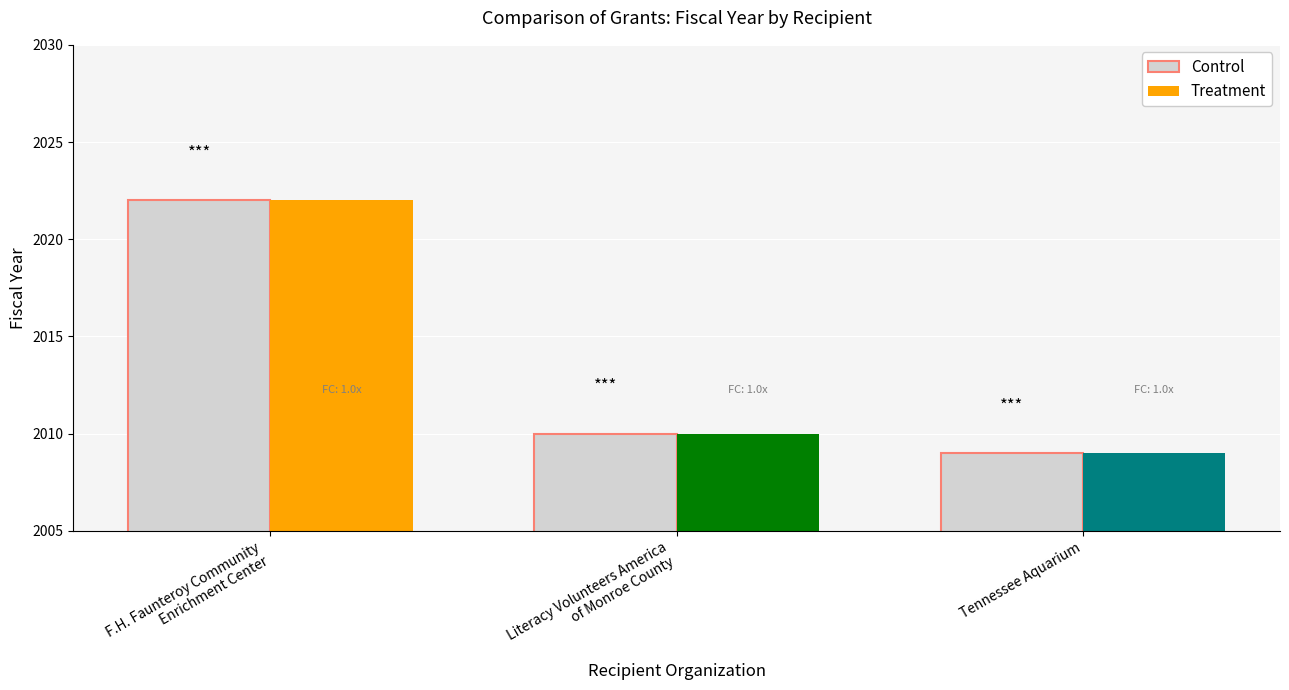

What value does the data have at Literacy Volunteers America
of Monroe County, to the nearest 5?

2010